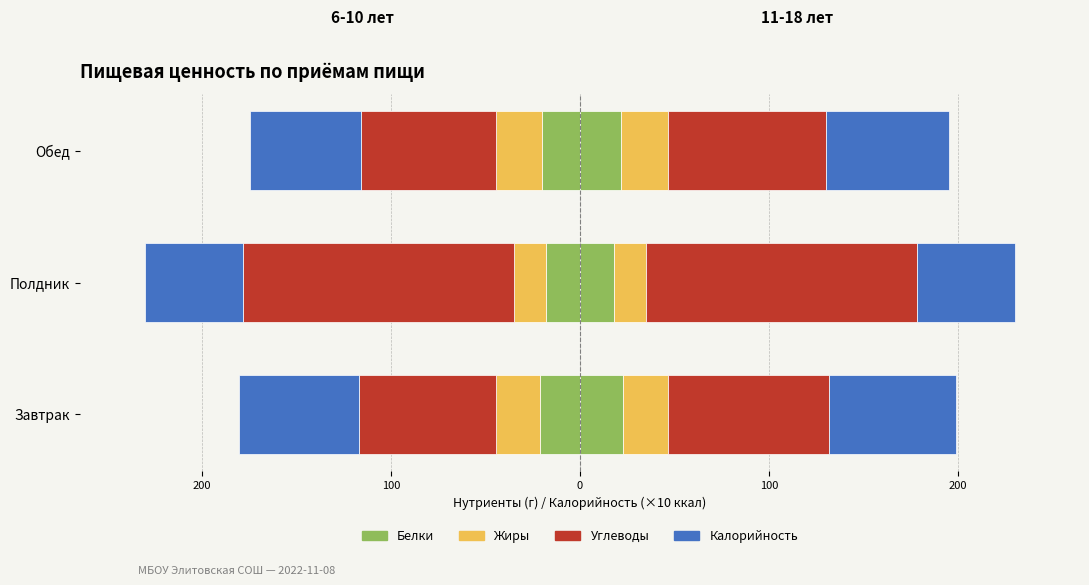

What is the total value across all series at Полдник?

230.0